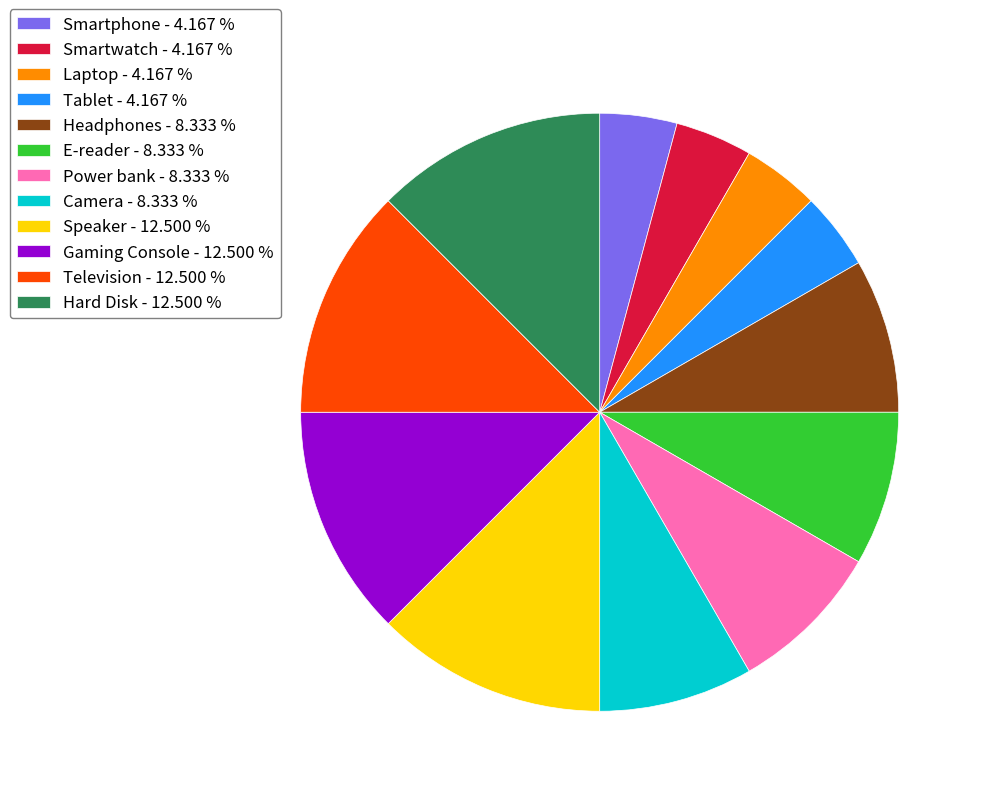

Does Smartphone - 4.167 % account for over 50% of the chart?

No